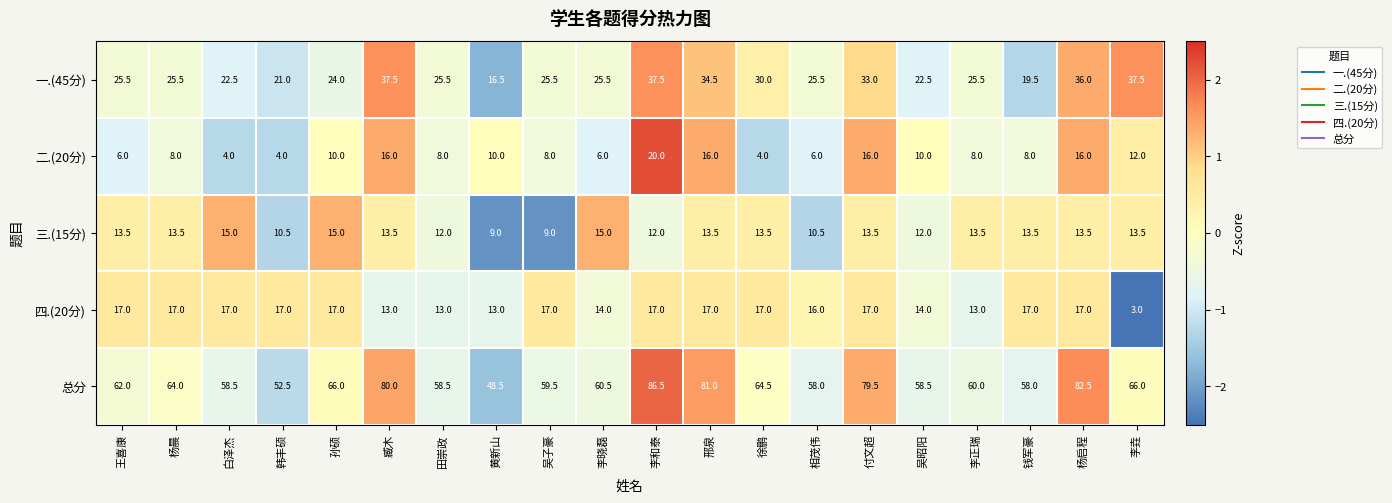

The value of 总分 at 黄新山 is 25.7. True or false?

False